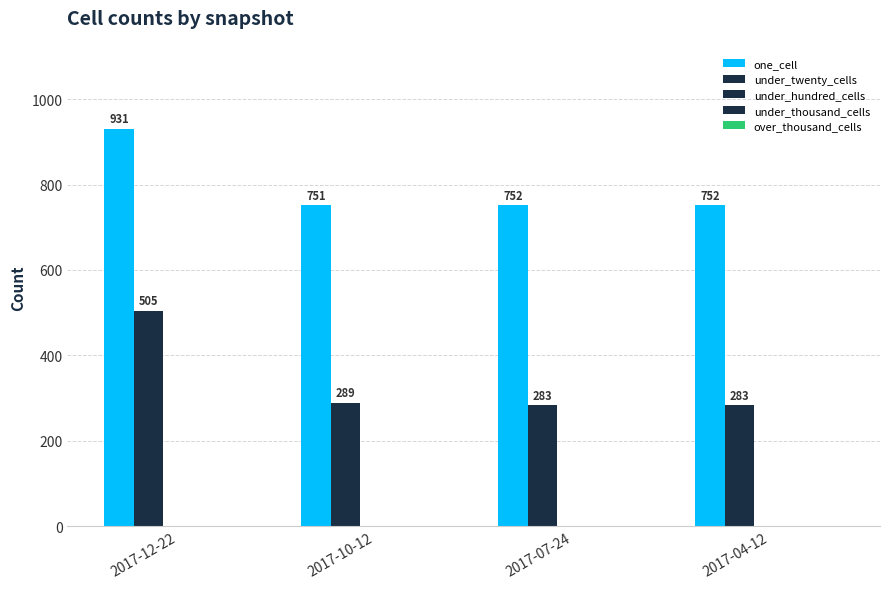

Where does the under_twenty_cells series first go above 289?

2017-12-22